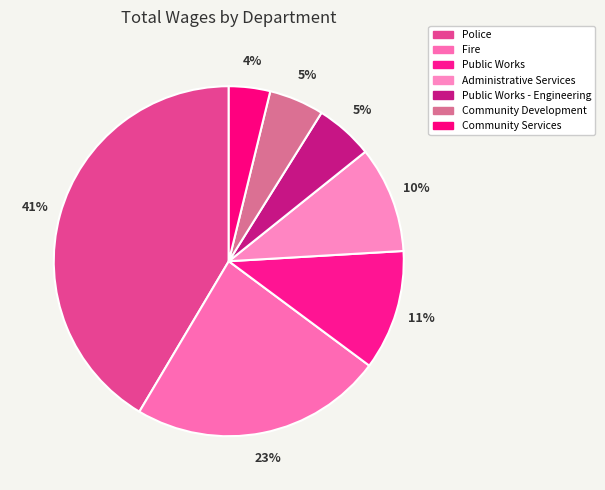

Rank the categories by value from highest to lowest.

Police, Fire, Public Works, Administrative Services, Public Works - Engineering, Community Development, Community Services